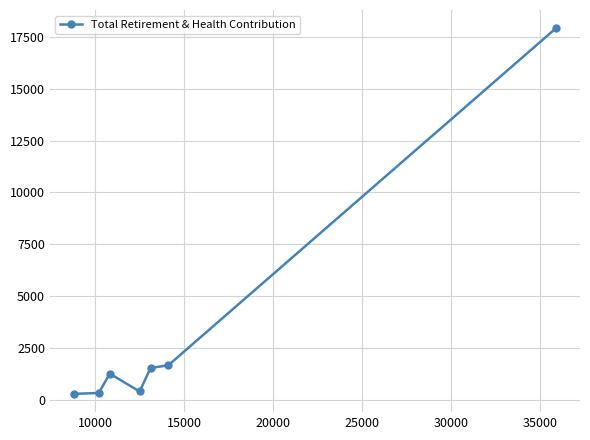

True or false: the data has more than 0 interior local peaks.

True